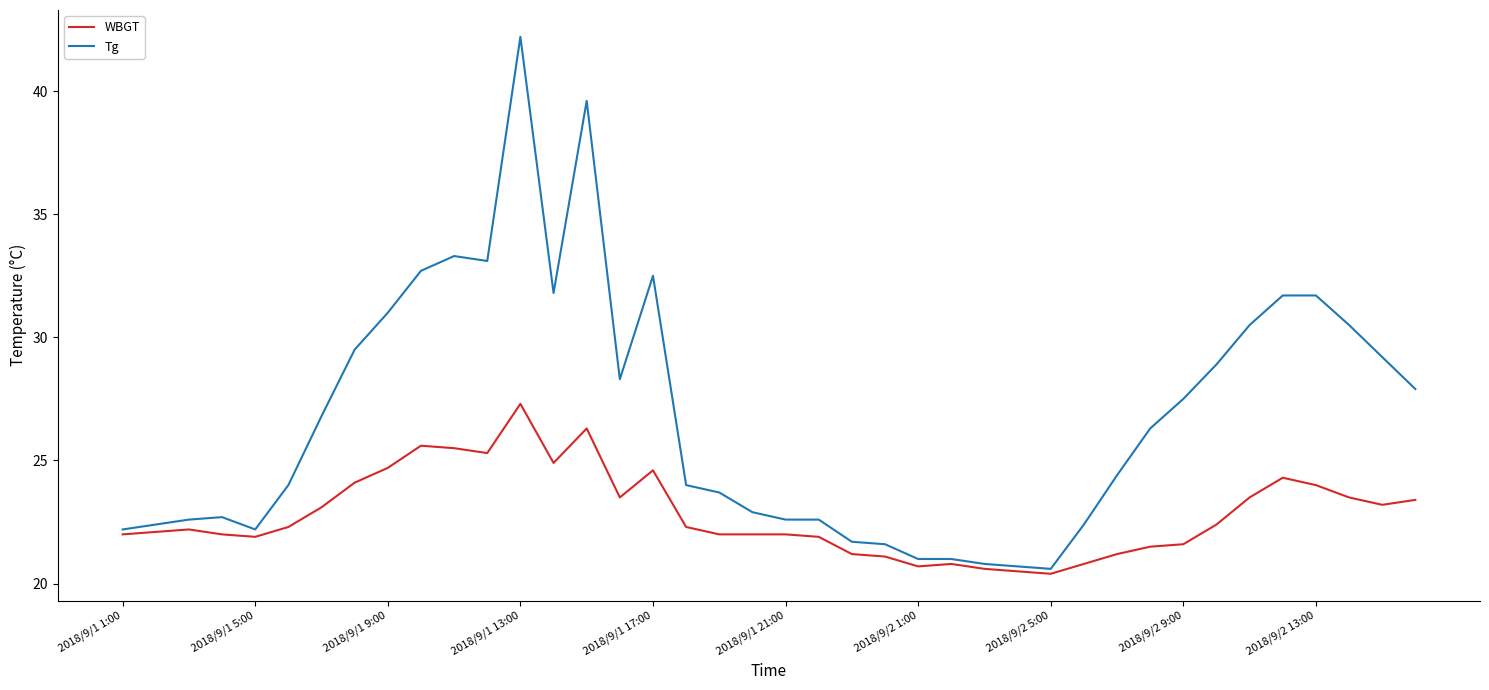

Reading left to right, extract all data points from this chart.

WBGT: 22.0	22.1	22.2	22.0	21.9	22.3	23.1	24.1	24.7	25.6	25.5	25.3	27.3	24.9	26.3	23.5	24.6	22.3	22.0	22.0	22.0	21.9	21.2	21.1	20.7	20.8	20.6	20.5	20.4	20.8	21.2	21.5	21.6	22.4	23.5	24.3	24.0	23.5	23.2	23.4
Tg: 22.2	22.4	22.6	22.7	22.2	24.0	26.8	29.5	31.0	32.7	33.3	33.1	42.2	31.8	39.6	28.3	32.5	24.0	23.7	22.9	22.6	22.6	21.7	21.6	21.0	21.0	20.8	20.7	20.6	22.4	24.4	26.3	27.5	28.9	30.5	31.7	31.7	30.5	29.2	27.9